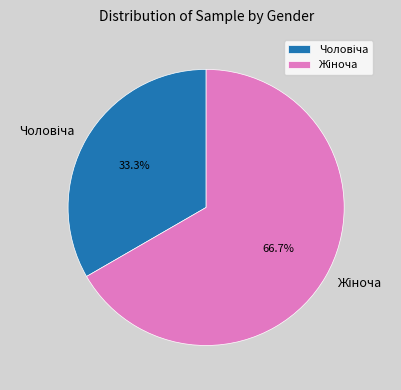

Is there any slice that represents more than half of the pie?

Yes